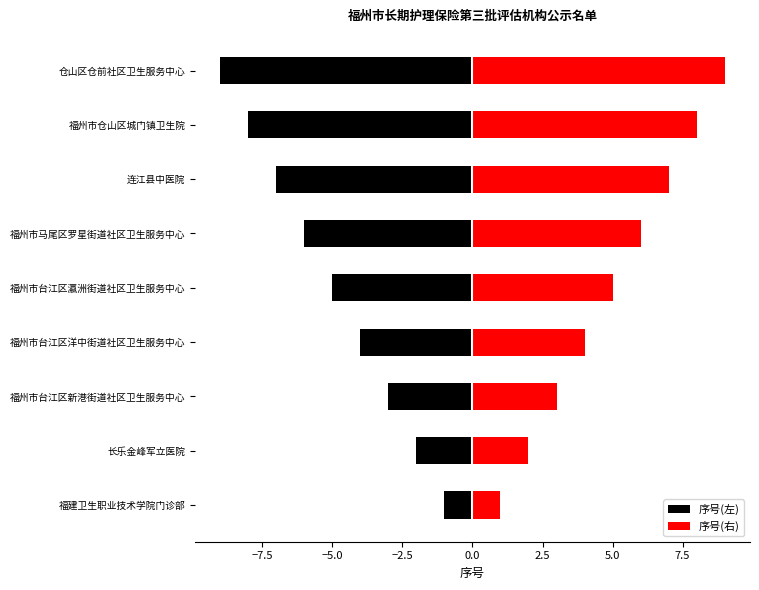

Rank the series by their maximum value, from lowest to highest.

序号(左), 序号(右)